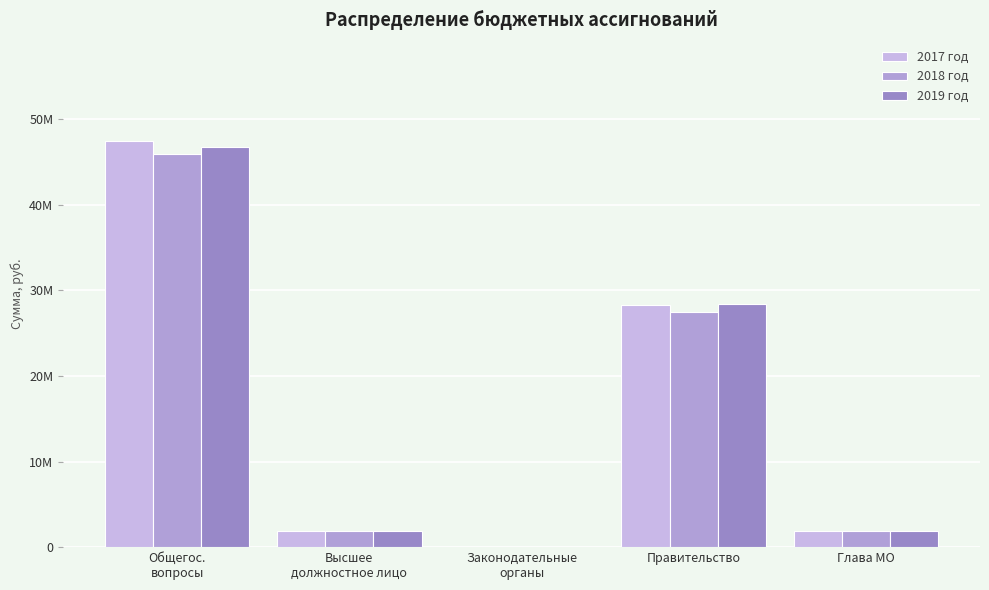

Are the bars horizontal?

No